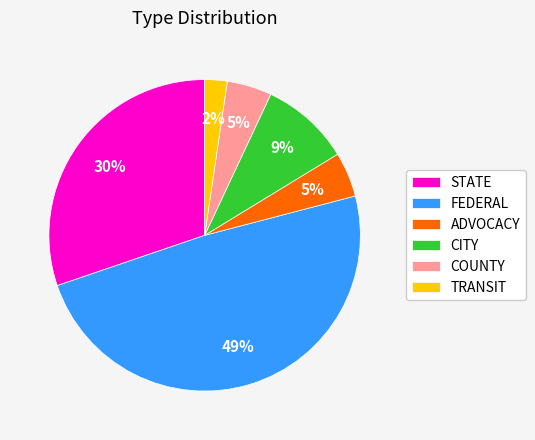

Does any single category account for the majority?

No